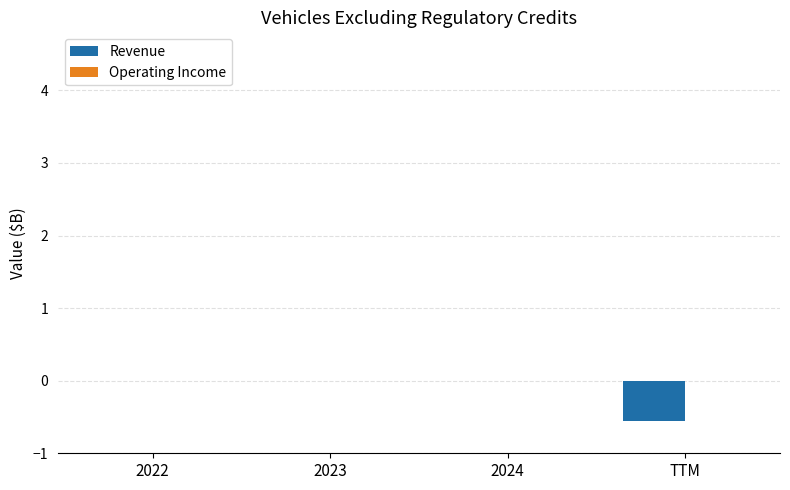

True or false: the data shows 0.4 at 2022.

False